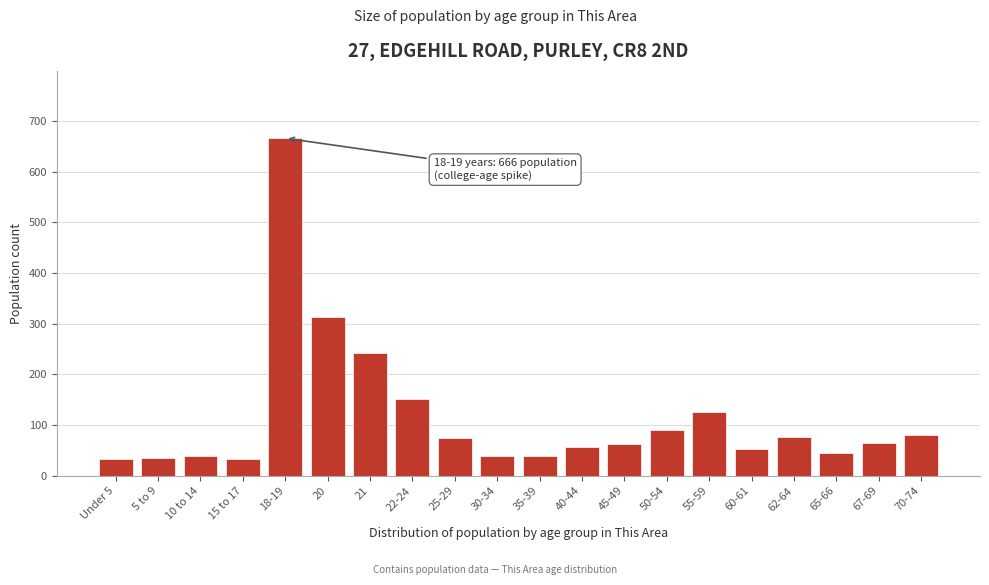

What is the difference between the maximum and minimum values?

632